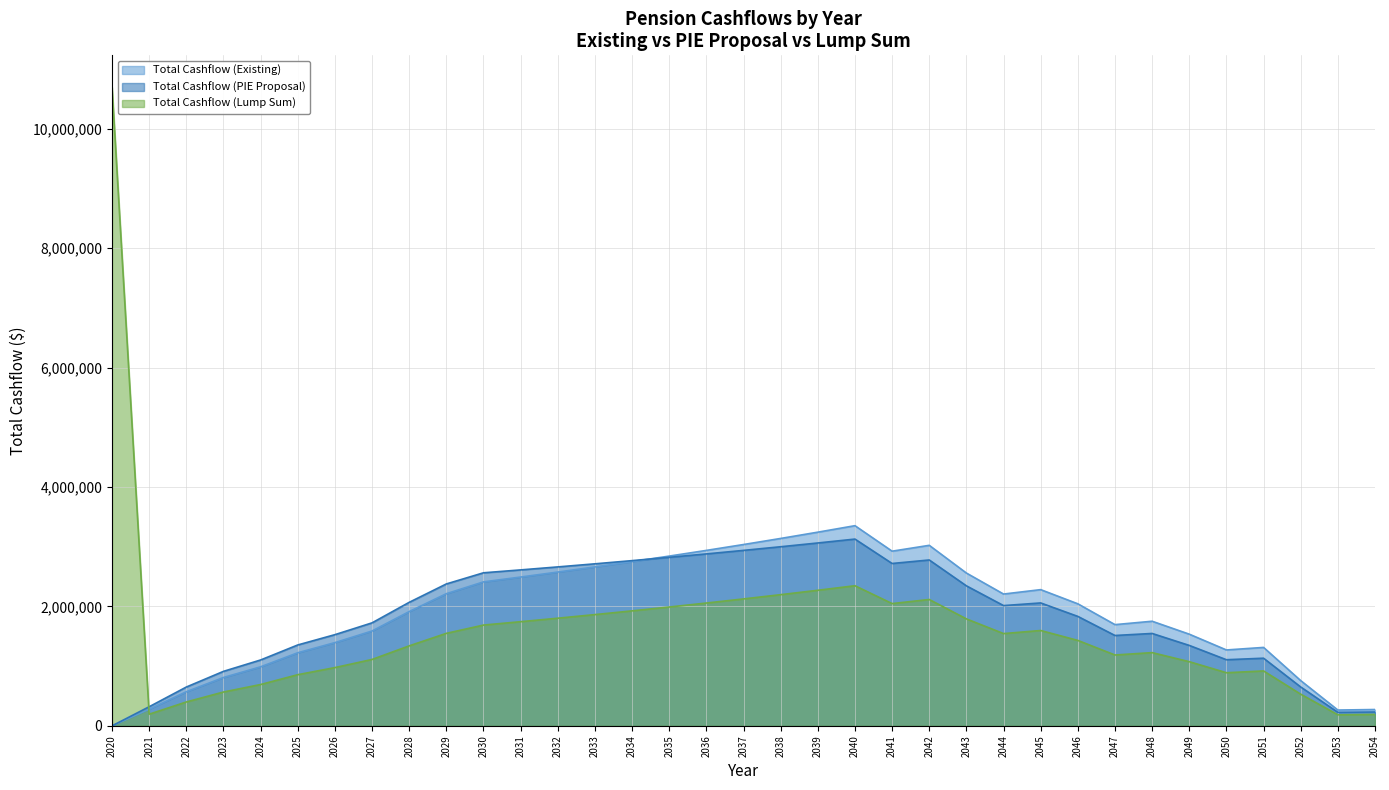

How many data points in Total Cashflow (Existing) are above 2043444?

18